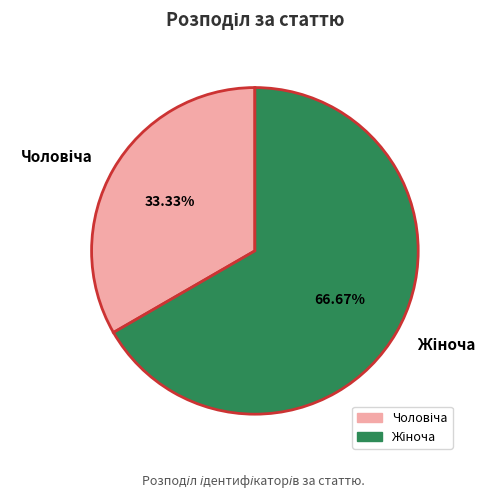

How many segments does this pie chart have?

2